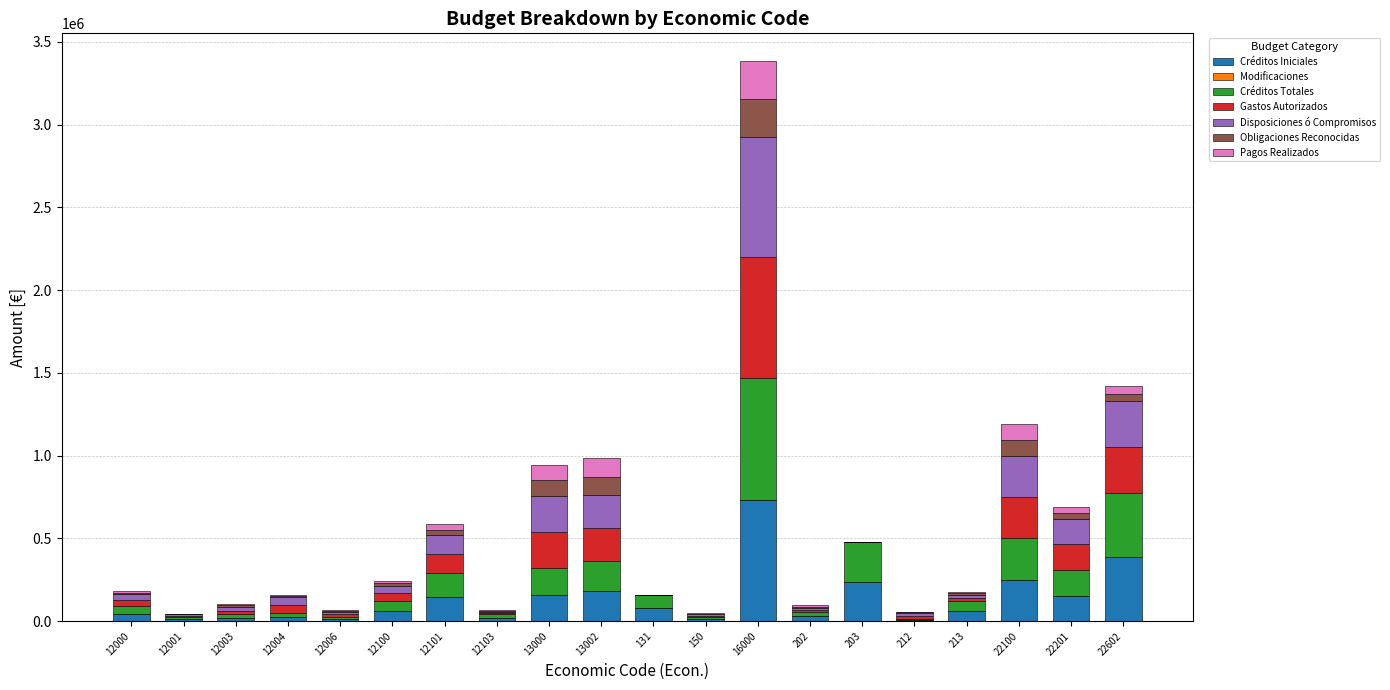

What is the highest value of the Créditos Iniciales series?

733737.0